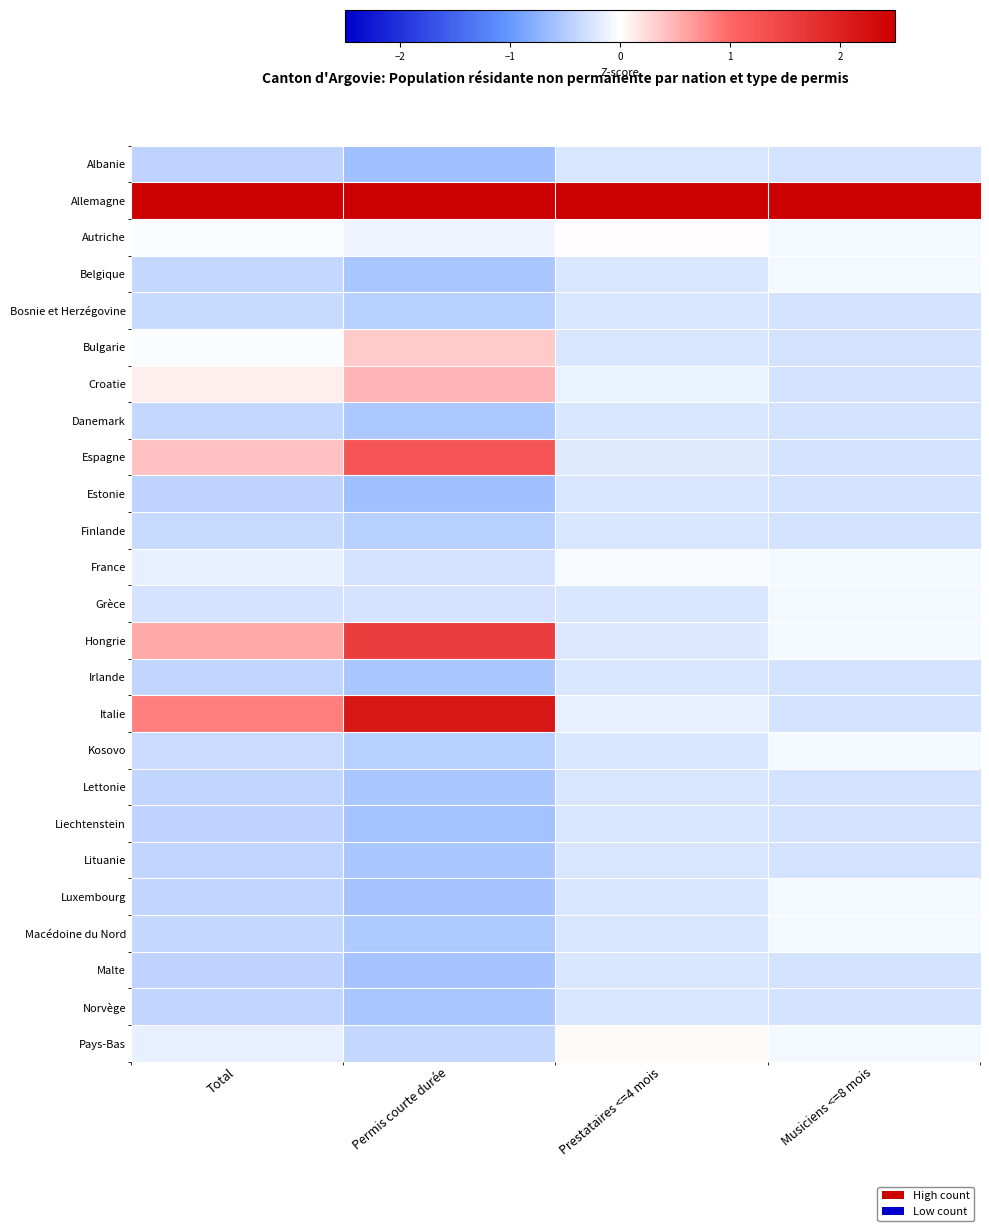

Between Permis courte durée and Musiciens <=8 mois, which series saw the biggest shift?

Italie